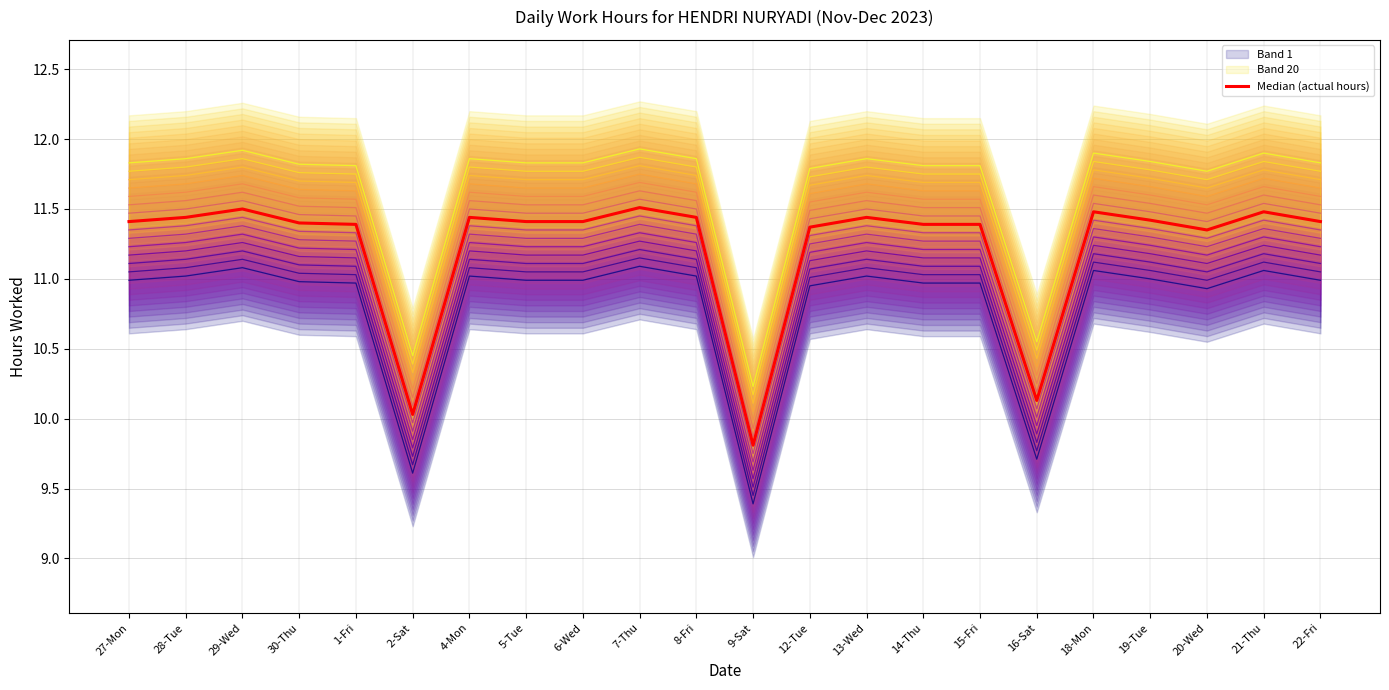

True or false: the data shows 11.0 at 15-Fri.

True